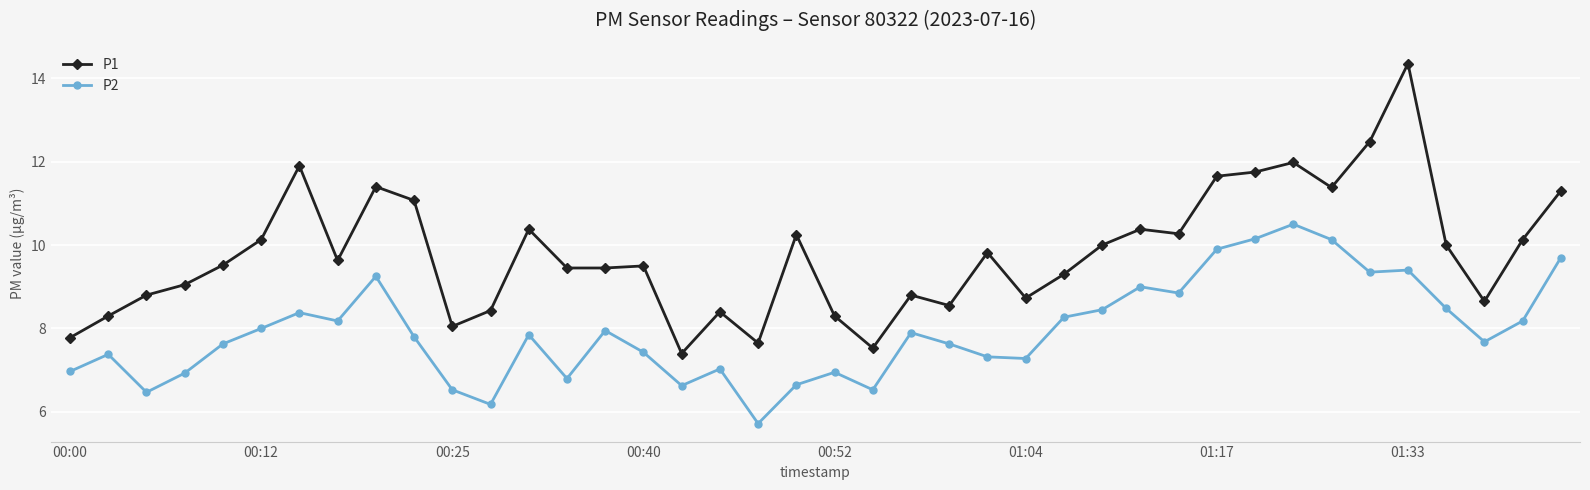

List the series in order of their peak value, lowest first.

P2, P1